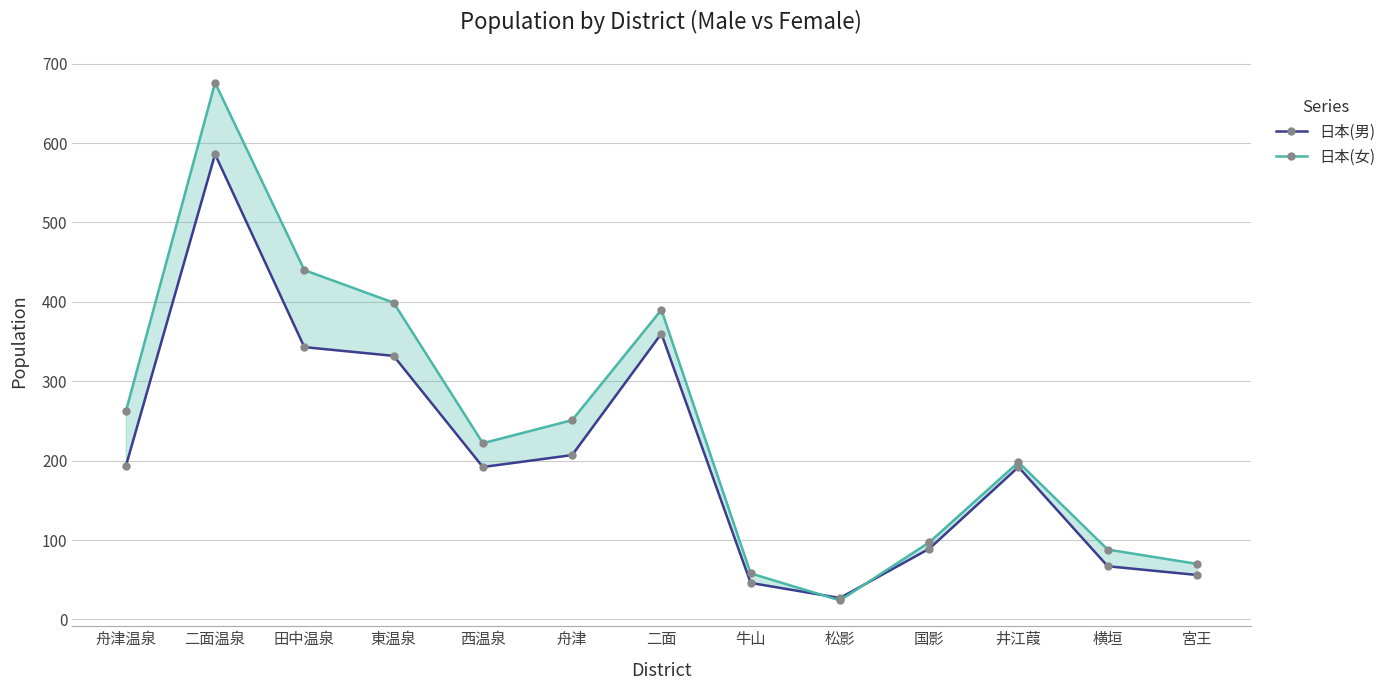

True or false: 日本(男) and 日本(女) cross at least once.

True